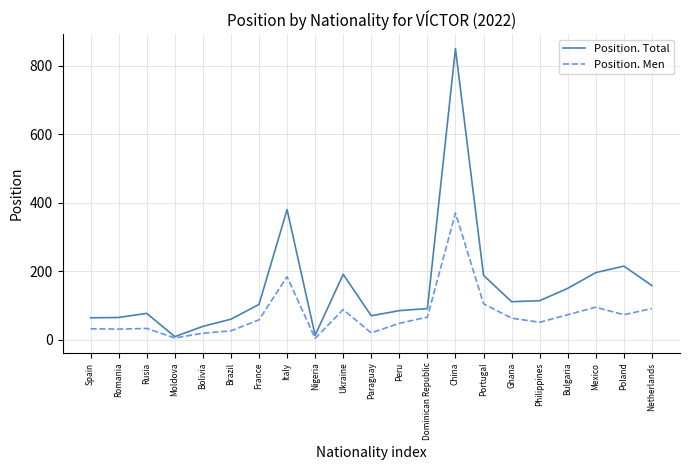

Is it true that Position. Total equals 551 at Italy?

False